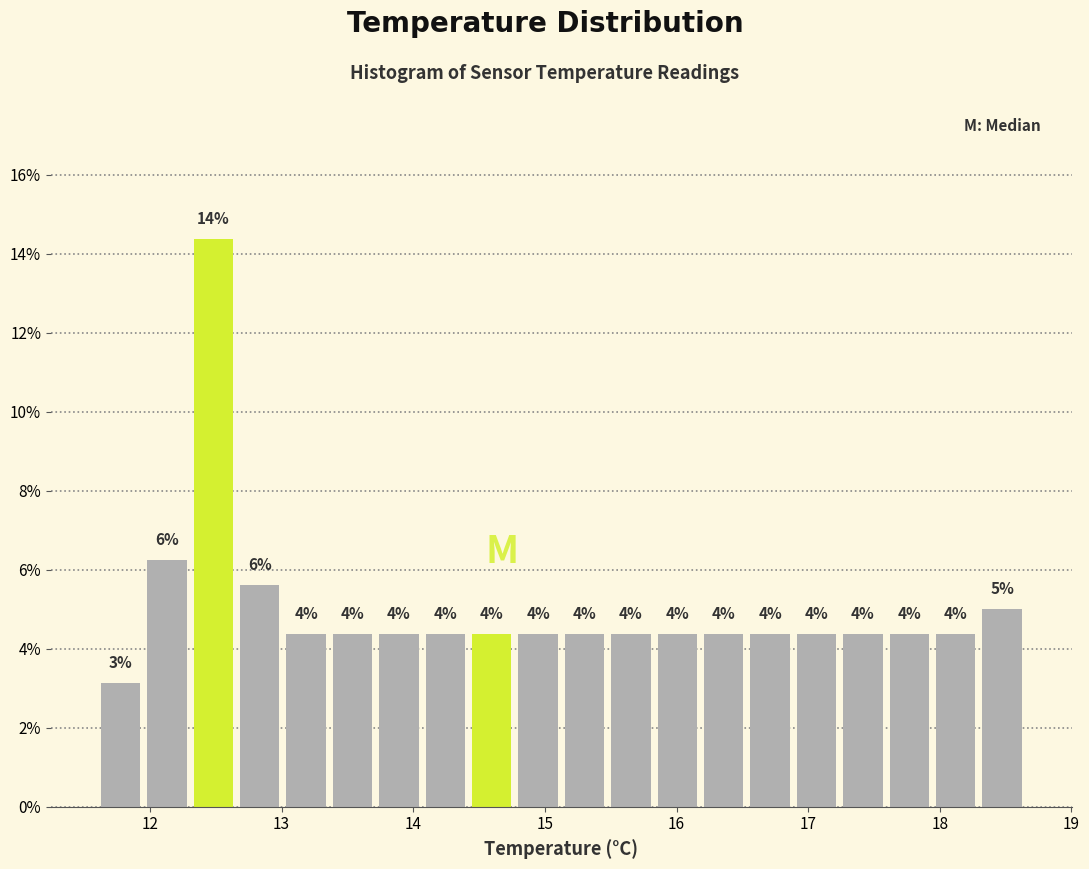

Around what value on the x-axis is the tallest bar? Give the approximate position of its centre, as read against the axis.

12.5